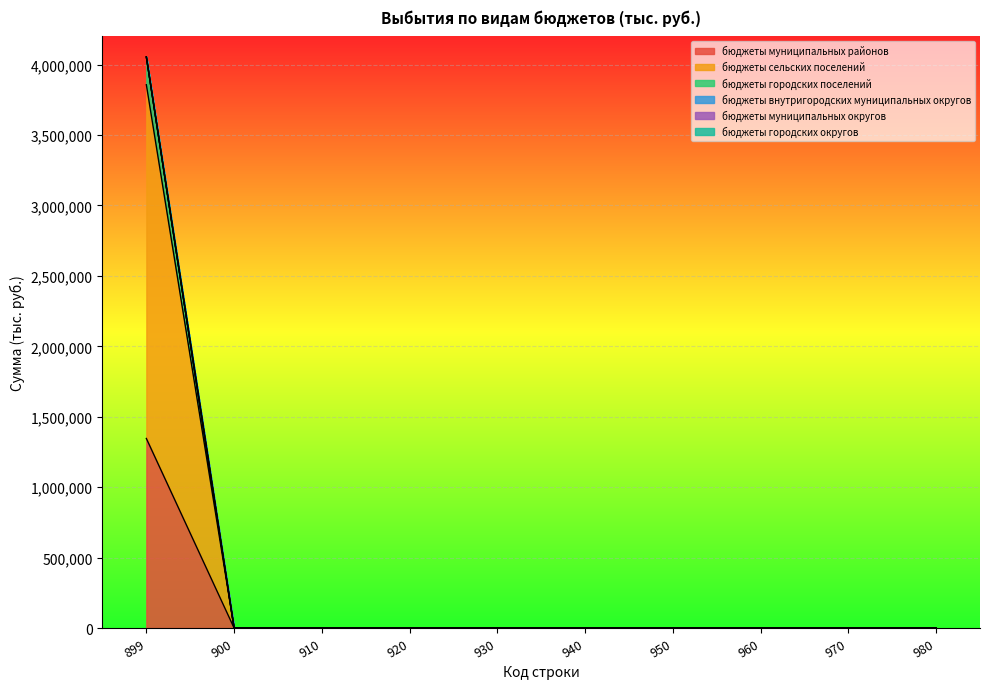

Reading left to right, extract all data points from this chart.

бюджеты муниципальных районов: 1345653.1	0.0	0.0	0.0	0.0	0.0	0.0	0.0	0.0	0.0
бюджеты сельских поселений: 3856743.1	0.0	0.0	0.0	0.0	0.0	0.0	0.0	0.0	0.0
бюджеты городских поселений: 4054367.2	0.0	0.0	0.0	0.0	0.0	0.0	0.0	0.0	0.0